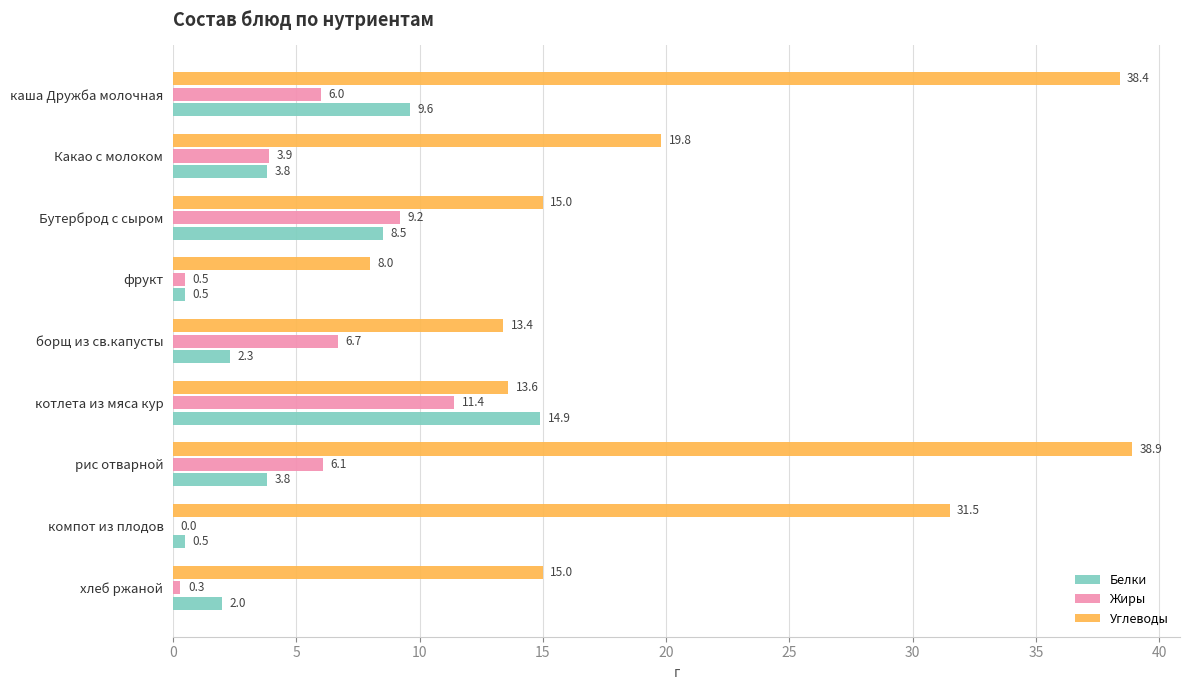

At which label is Углеводы closest to 23?

Какао с молоком